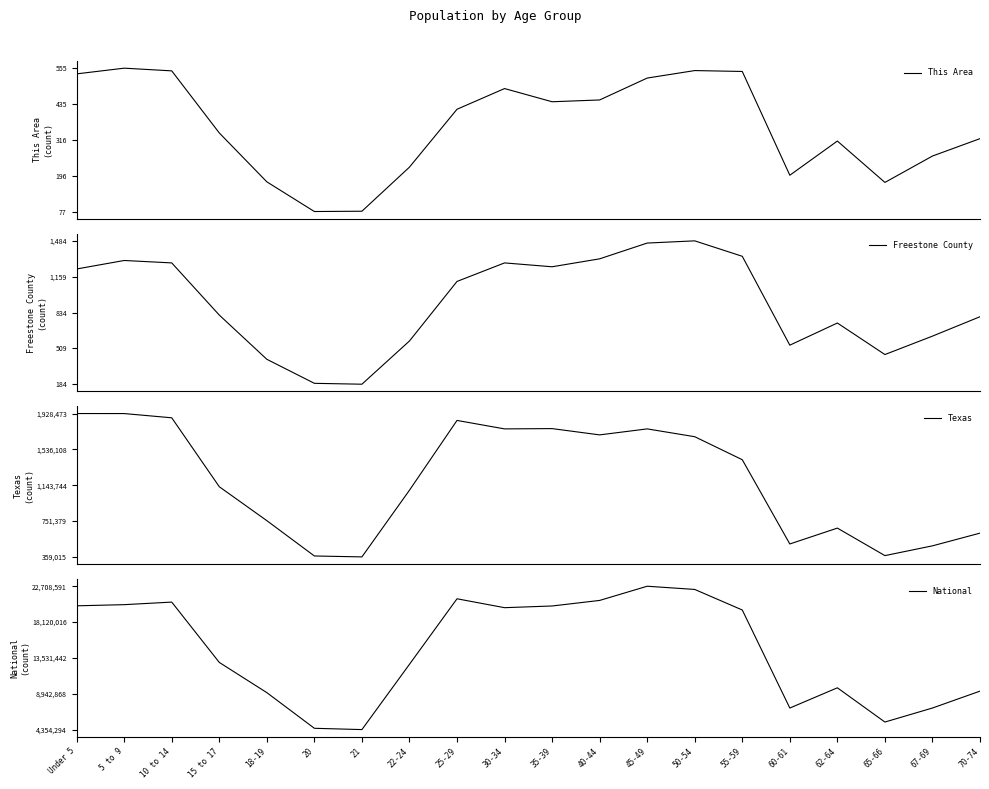

Where is the first local minimum for This Area?

20